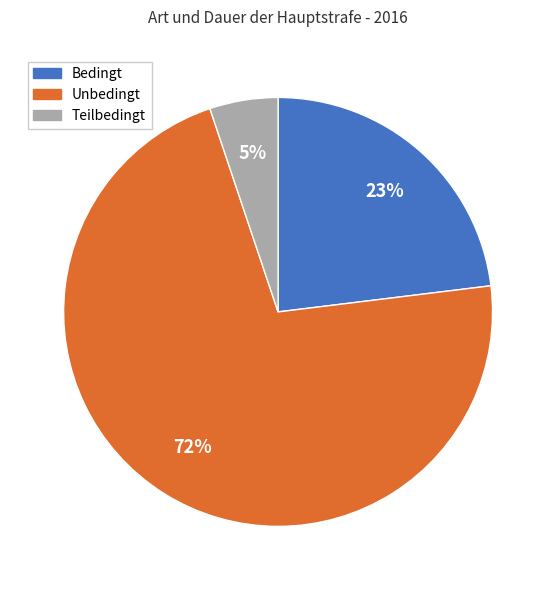

Count the number of slices in the pie.

3